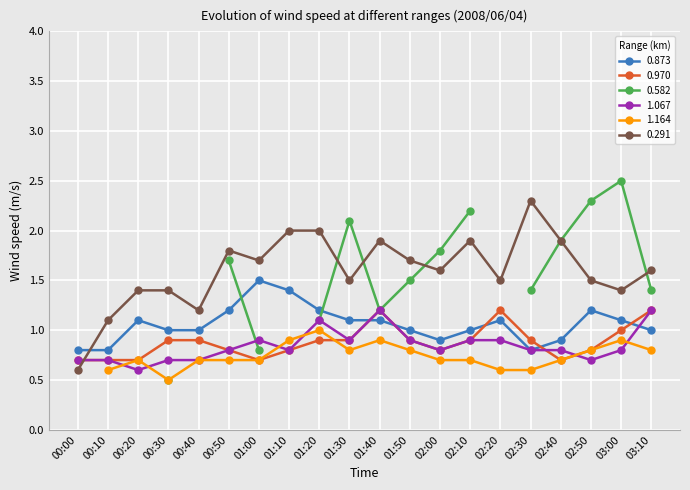

At which label is 1.067 closest to 0?

00:20